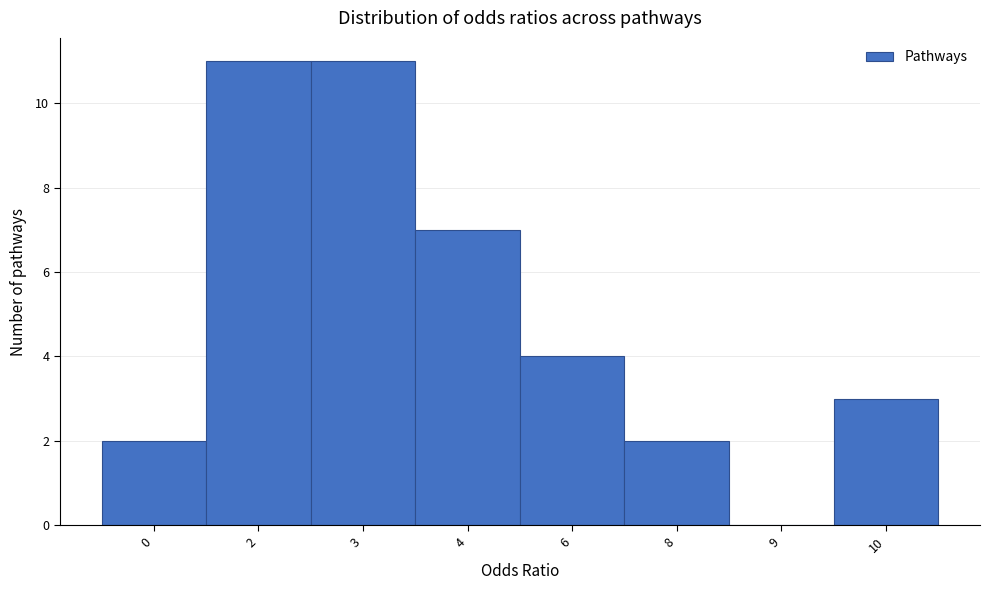

Reading right to left, extract all data points from this chart.

10=3	9=0	8=2	6=4	4=7	3=11	2=11	0=2